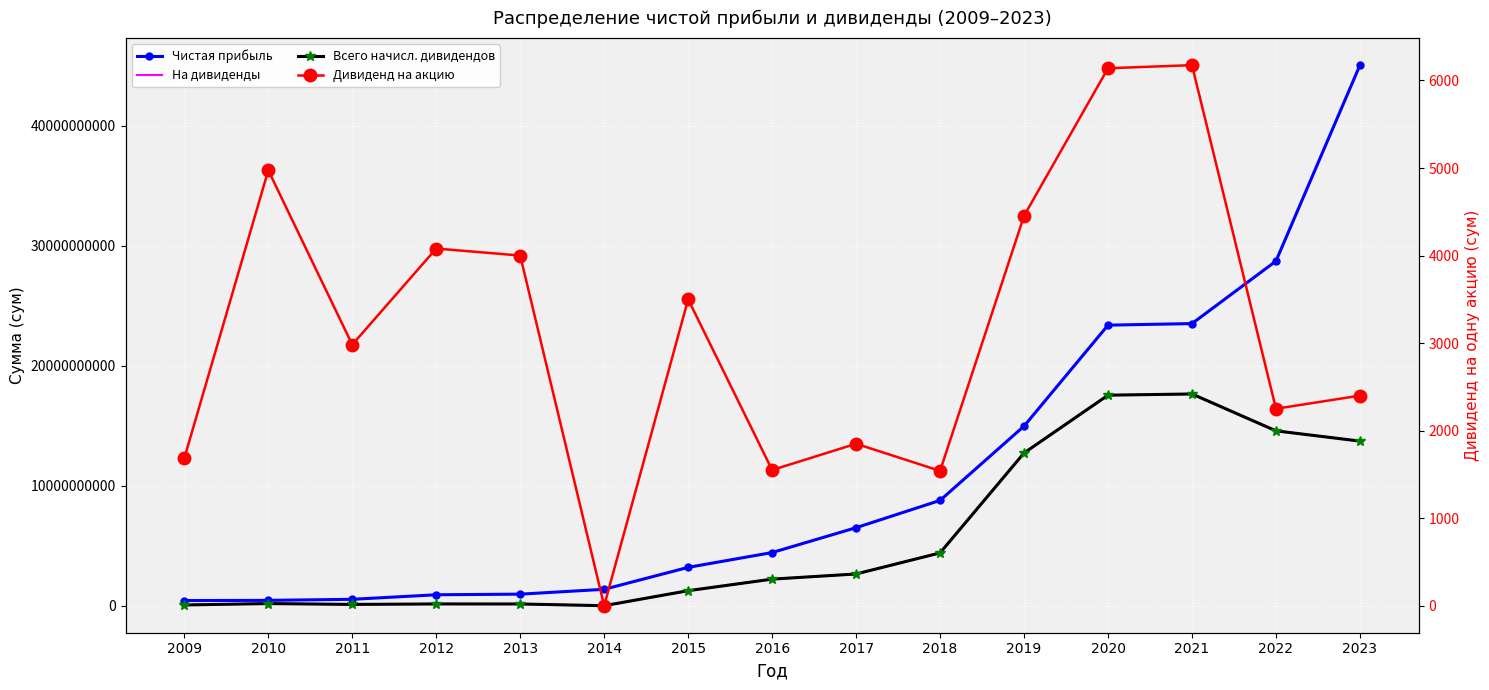

At which label is Всего начисл. дивидендов closest to 8819876000?

2019